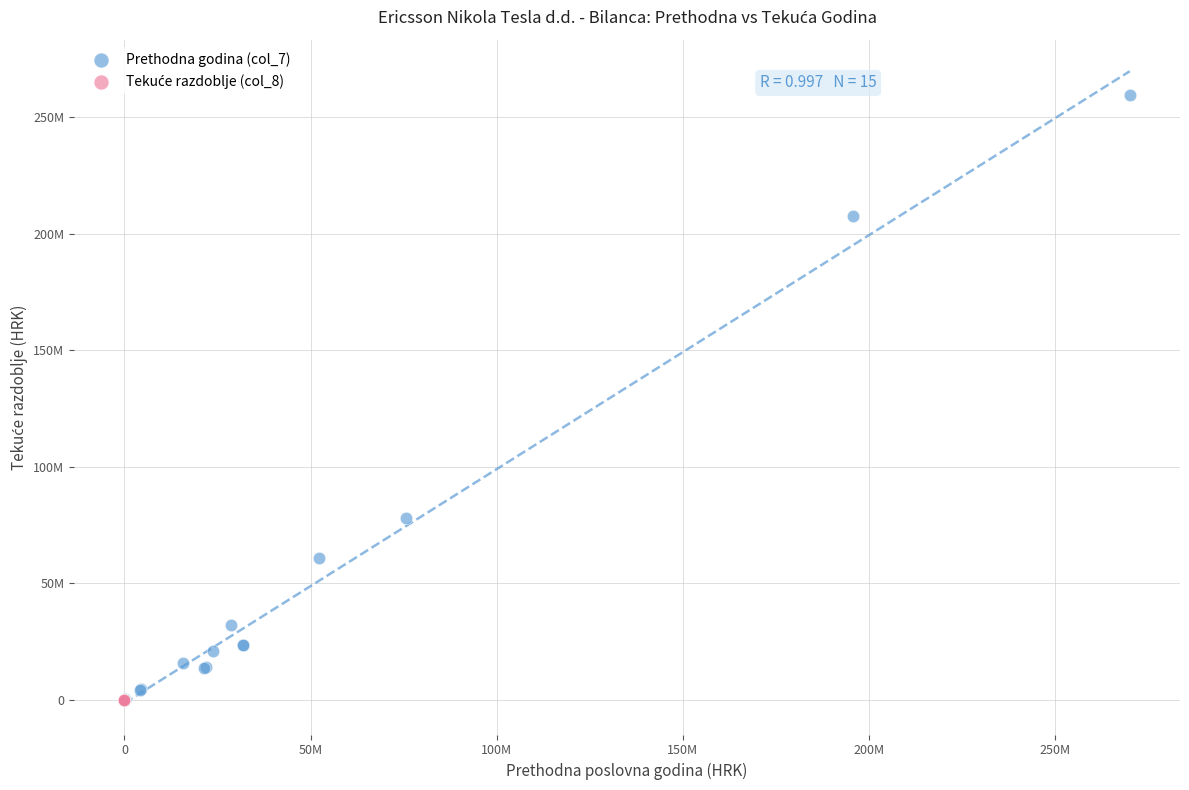

Which series contains the highest Y value?

Prethodna godina (col_7)